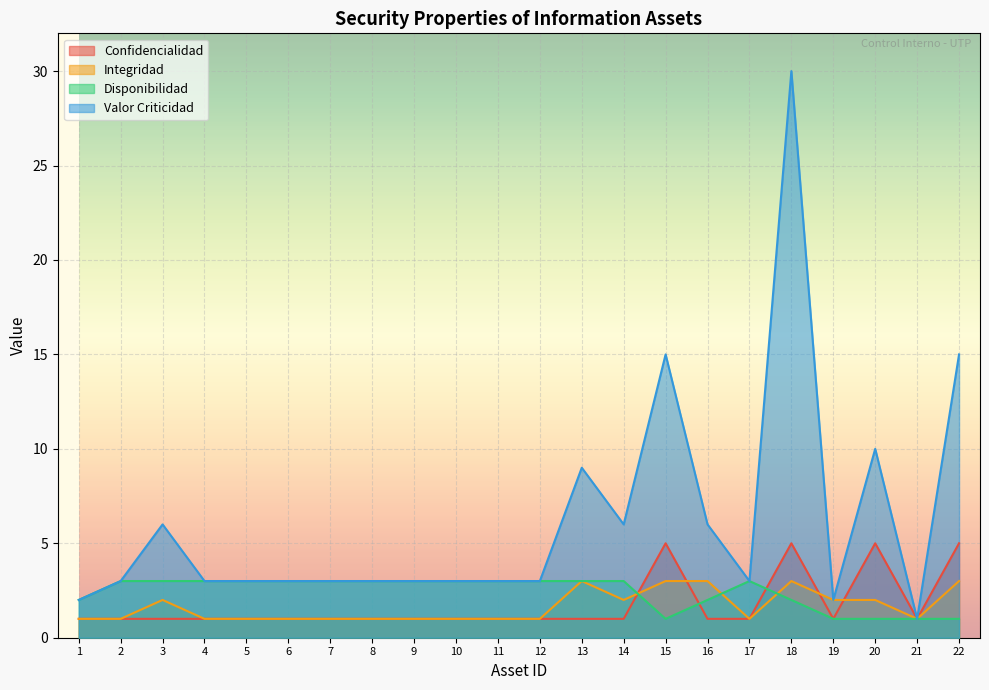

How many interior local valleys does the Confidencialidad series have?

2